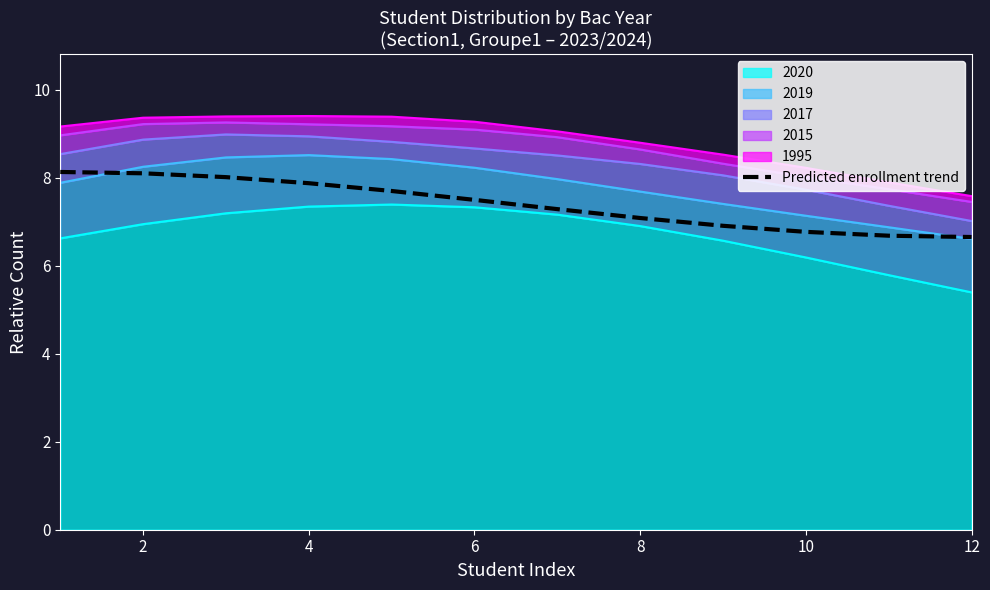

True or false: there are more than 0 points higher than both neighbors.

False